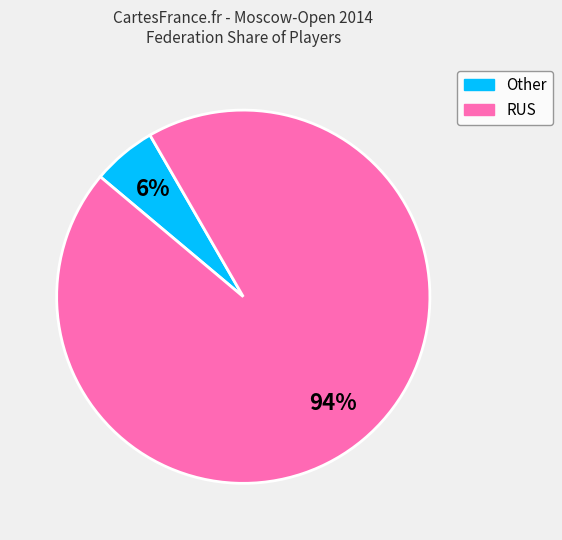

Does any single category account for the majority?

Yes